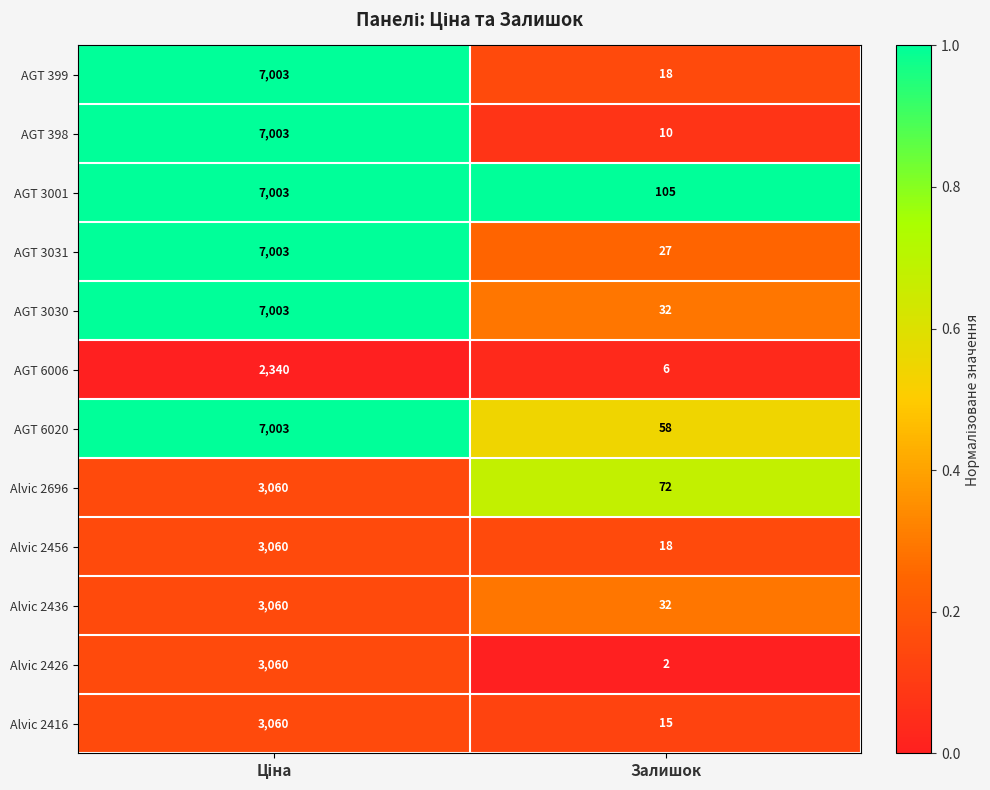

What is the difference between the highest and lowest values at Залишок?

103